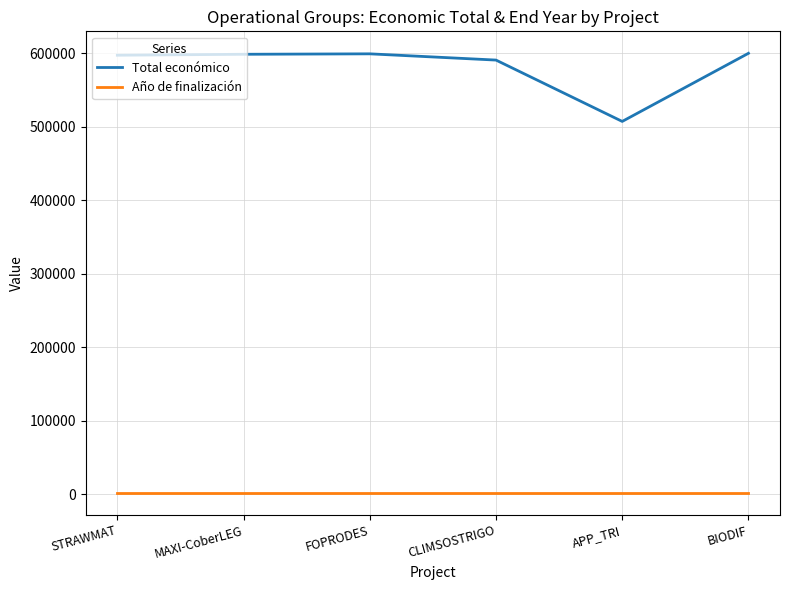

True or false: Año de finalización and Total económico cross at least once.

False